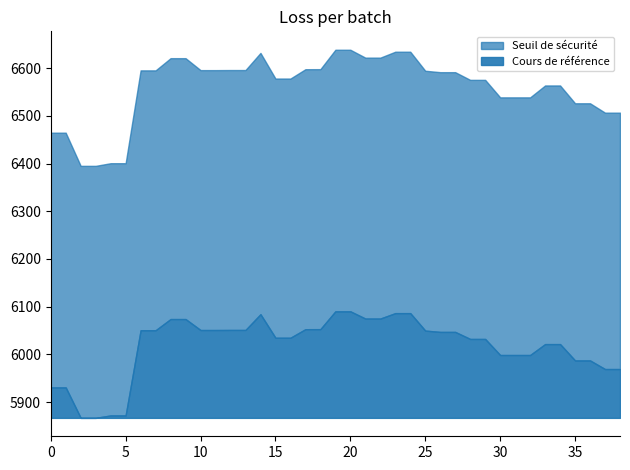

What is the difference between the second highest and second lowest values in the Seuil de sécurité series?

243.3